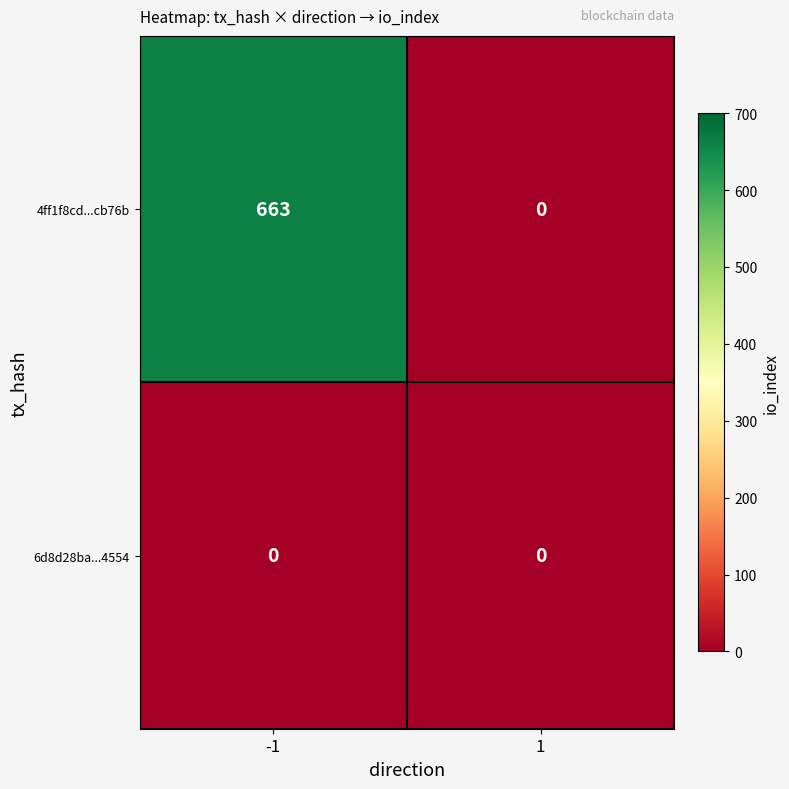

Which label corresponds to the largest value in the chart?

-1